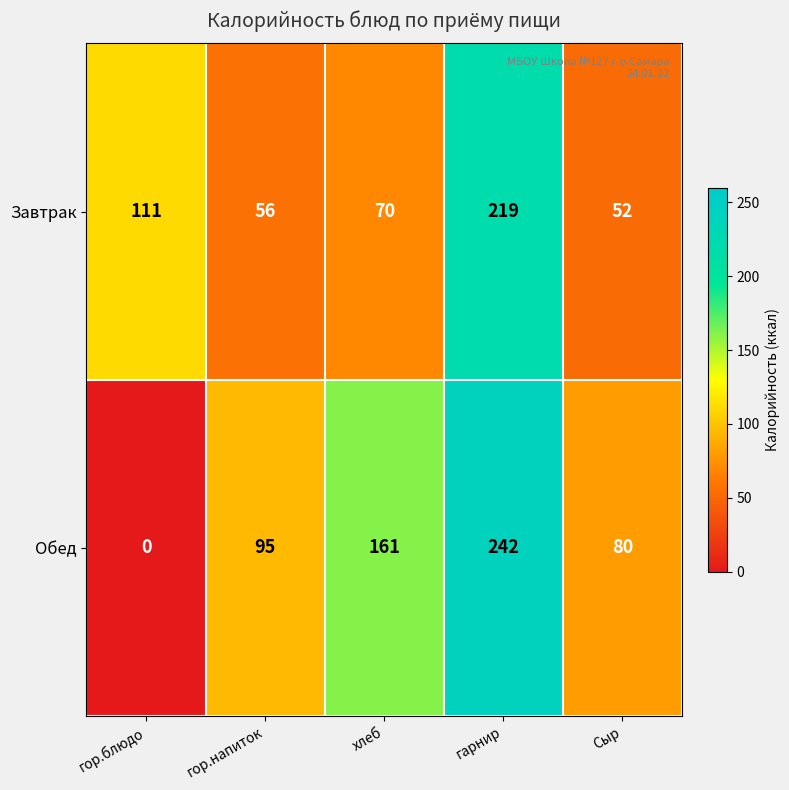

Which series changed the most between хлеб and Сыр?

Обед